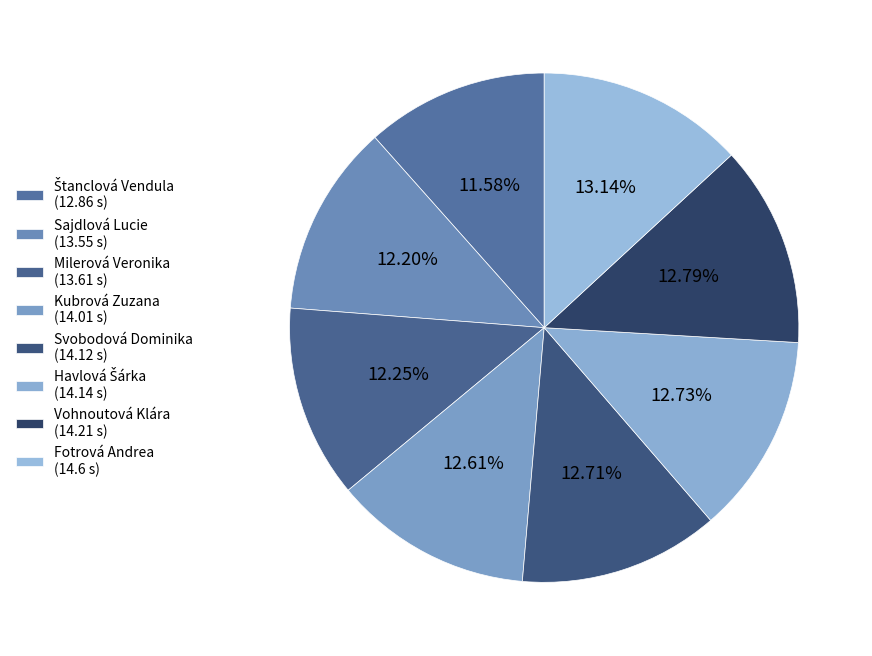

Is it true that Sajdlová Lucie is 12% of the pie?

True